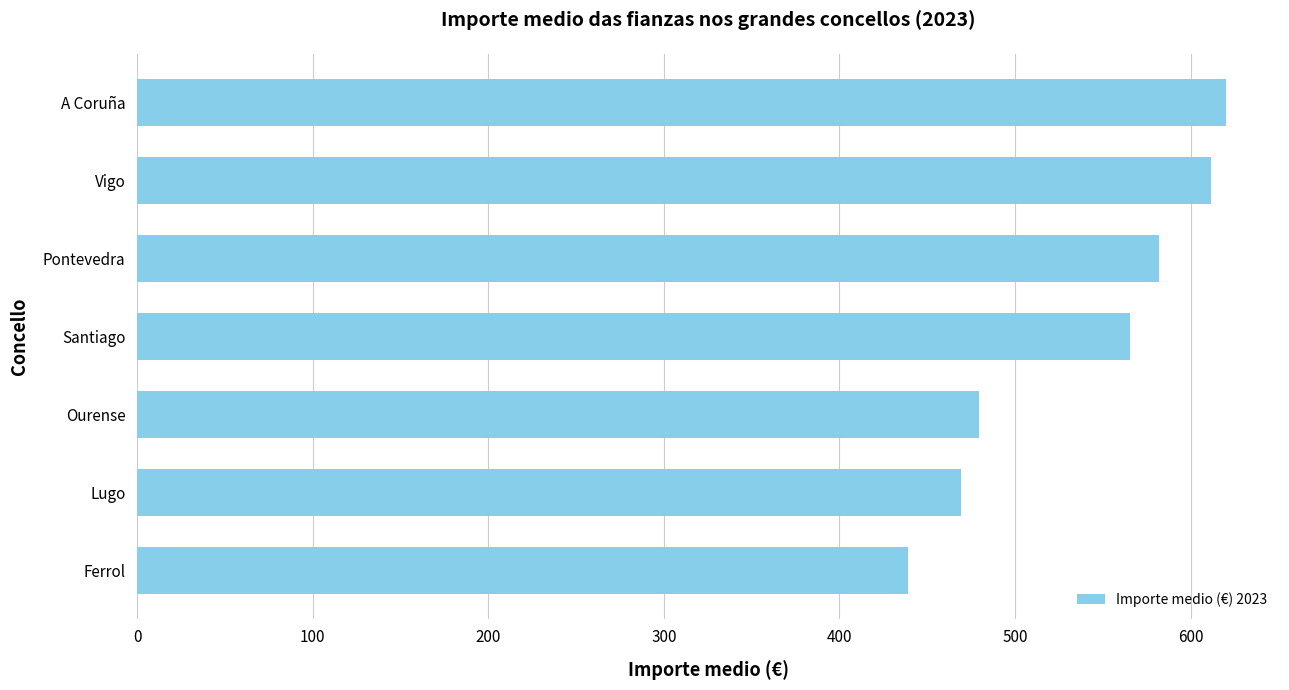

What is the smallest value displayed?

439.2